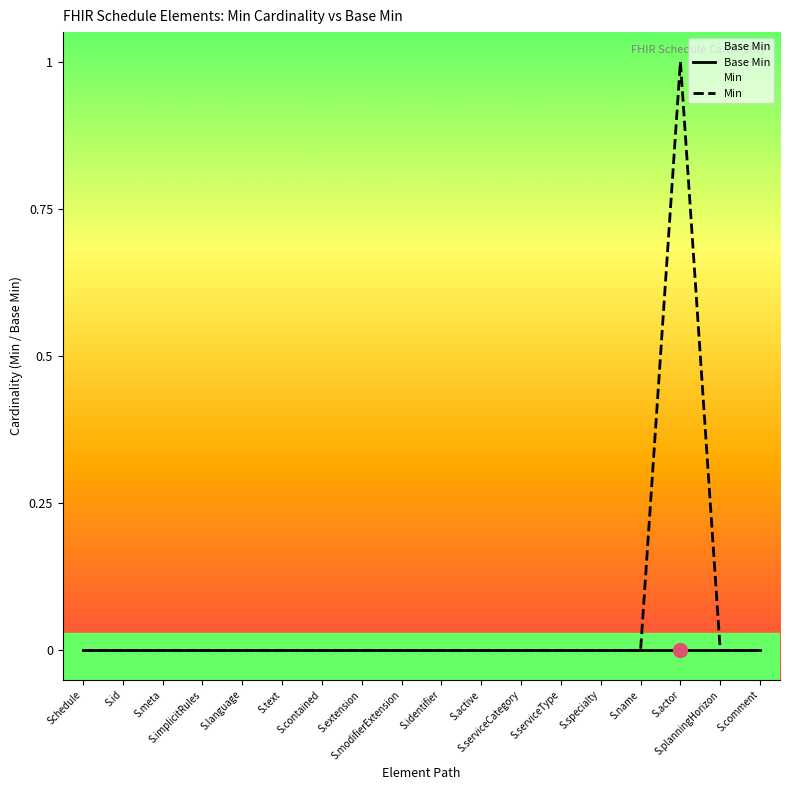

Reading left to right, transcribe all the data shown in this chart.

Base Min: Schedule=0	S.id=0	S.meta=0	S.implicitRules=0	S.language=0	S.text=0	S.contained=0	S.extension=0	S.modifierExtension=0	S.identifier=0	S.active=0	S.serviceCategory=0	S.serviceType=0	S.specialty=0	S.name=0	S.actor=0	S.planningHorizon=0	S.comment=0
Min: Schedule=0	S.id=0	S.meta=0	S.implicitRules=0	S.language=0	S.text=0	S.contained=0	S.extension=0	S.modifierExtension=0	S.identifier=0	S.active=0	S.serviceCategory=0	S.serviceType=0	S.specialty=0	S.name=0	S.actor=1	S.planningHorizon=0	S.comment=0